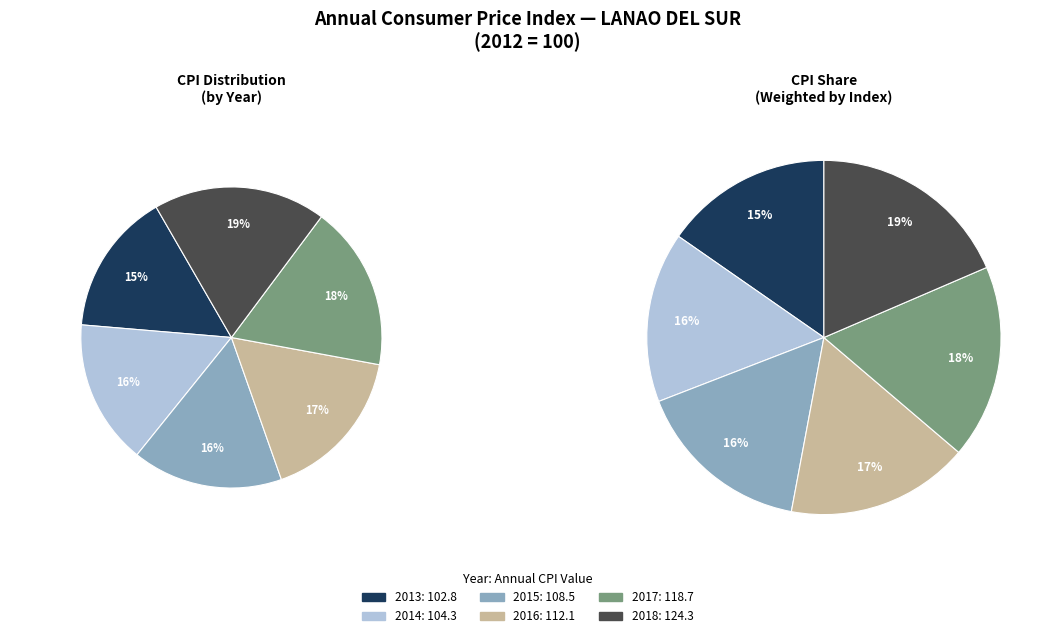

How many slices are in this pie chart?

6